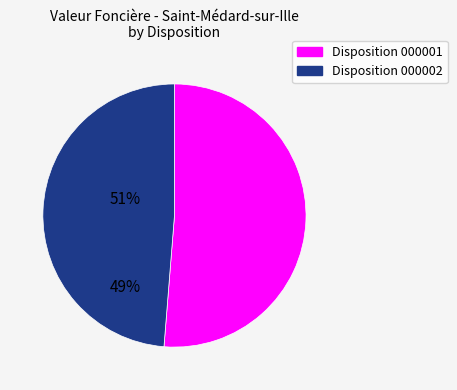

Do Disposition 000002 and Disposition 000001 together represent more than half of the pie?

Yes